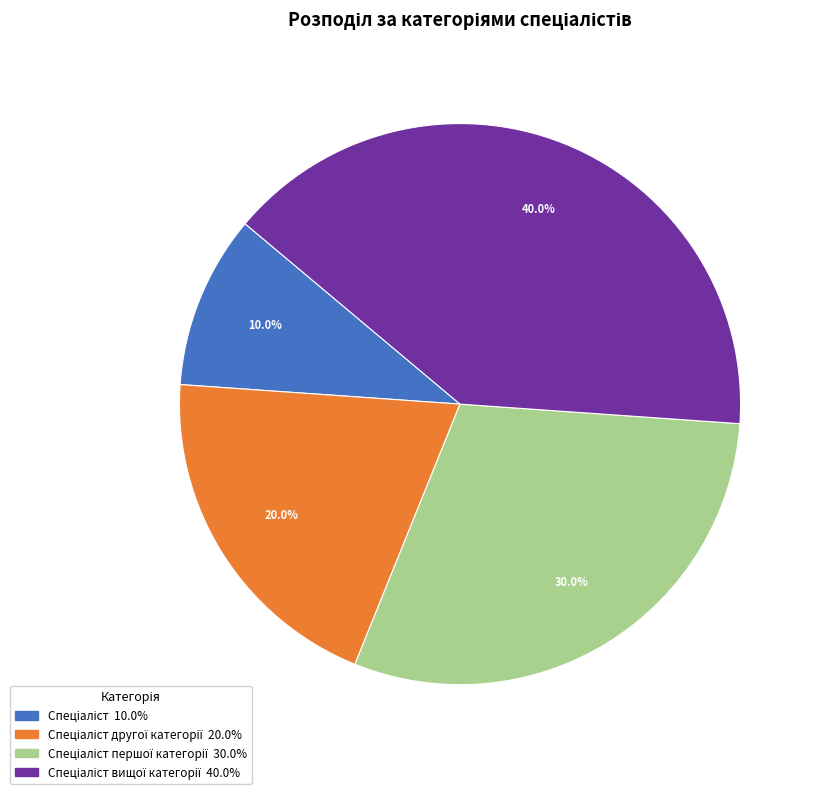

Count the number of slices in the pie.

4